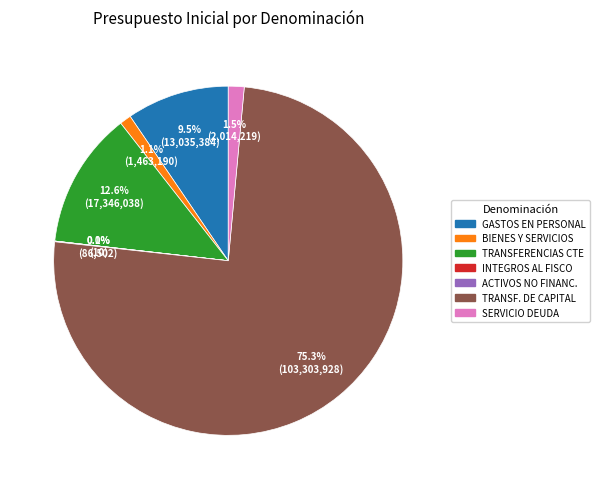

Which category has the biggest portion of the pie?

TRANSF. DE CAPITAL